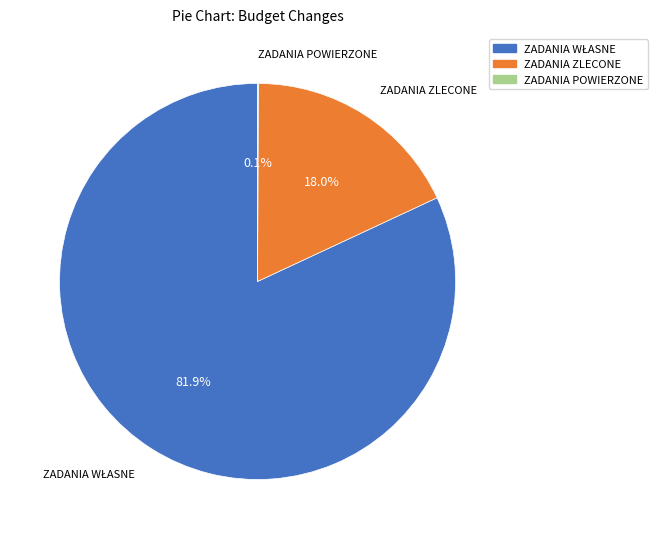

What percentage is NOT represented by ZADANIA ZLECONE?

82.0%